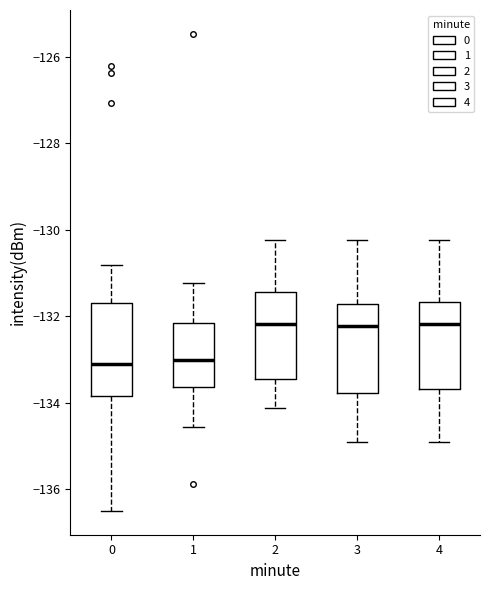

Reading left to right, transcribe this box plot: for each box, give where its median line is, the range the box spans, and where its two whiskers end, as read against the y-axis. The values are not printed on the chart, so give them approximately, as read against the axis.

0: median -133.0, box -133.8 to -131.6, whiskers -136.4 to -130.8
1: median -133.0, box -133.6 to -132.2, whiskers -134.6 to -131.2
2: median -132.2, box -133.4 to -131.4, whiskers -134.2 to -130.2
3: median -132.2, box -133.8 to -131.8, whiskers -135.0 to -130.2
4: median -132.2, box -133.6 to -131.6, whiskers -135.0 to -130.2